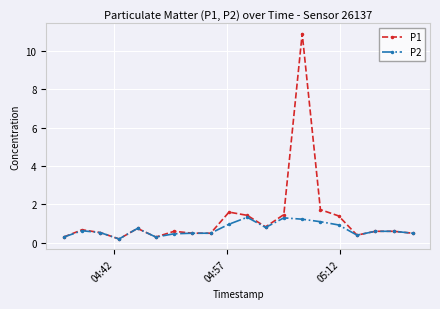

What is the value of the P2 point at the 13th from the left?

1.3